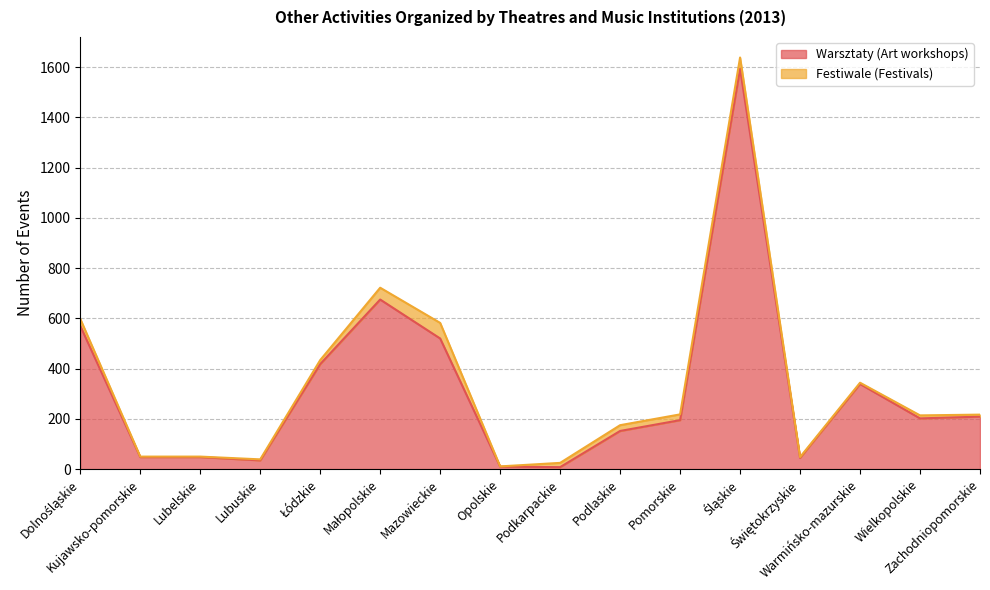

Where does the data first go above 202?

Dolnośląskie